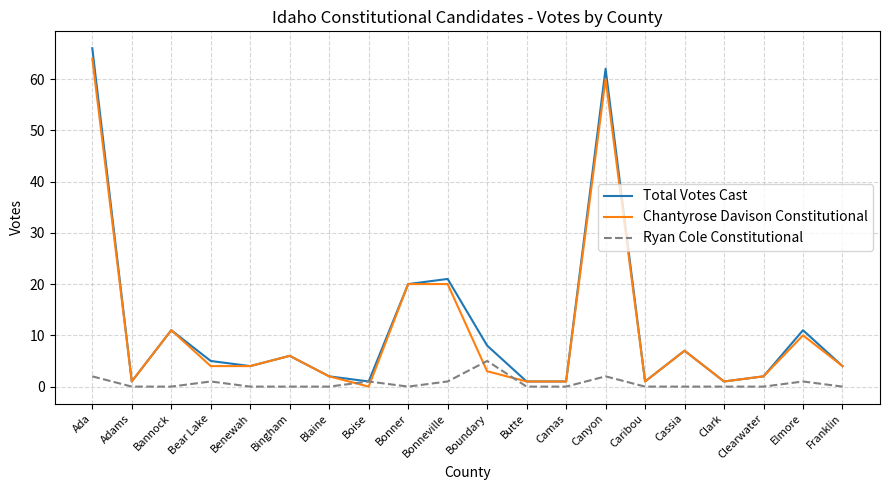

Reading left to right, what are all the values shown in this chart?

Total Votes Cast: Ada=66	Adams=1	Bannock=11	Bear Lake=5	Benewah=4	Bingham=6	Blaine=2	Boise=1	Bonner=20	Bonneville=21	Boundary=8	Butte=1	Camas=1	Canyon=62	Caribou=1	Cassia=7	Clark=1	Clearwater=2	Elmore=11	Franklin=4
Chantyrose Davison Constitutional: Ada=64	Adams=1	Bannock=11	Bear Lake=4	Benewah=4	Bingham=6	Blaine=2	Boise=0	Bonner=20	Bonneville=20	Boundary=3	Butte=1	Camas=1	Canyon=60	Caribou=1	Cassia=7	Clark=1	Clearwater=2	Elmore=10	Franklin=4
Ryan Cole Constitutional: Ada=2	Adams=0	Bannock=0	Bear Lake=1	Benewah=0	Bingham=0	Blaine=0	Boise=1	Bonner=0	Bonneville=1	Boundary=5	Butte=0	Camas=0	Canyon=2	Caribou=0	Cassia=0	Clark=0	Clearwater=0	Elmore=1	Franklin=0